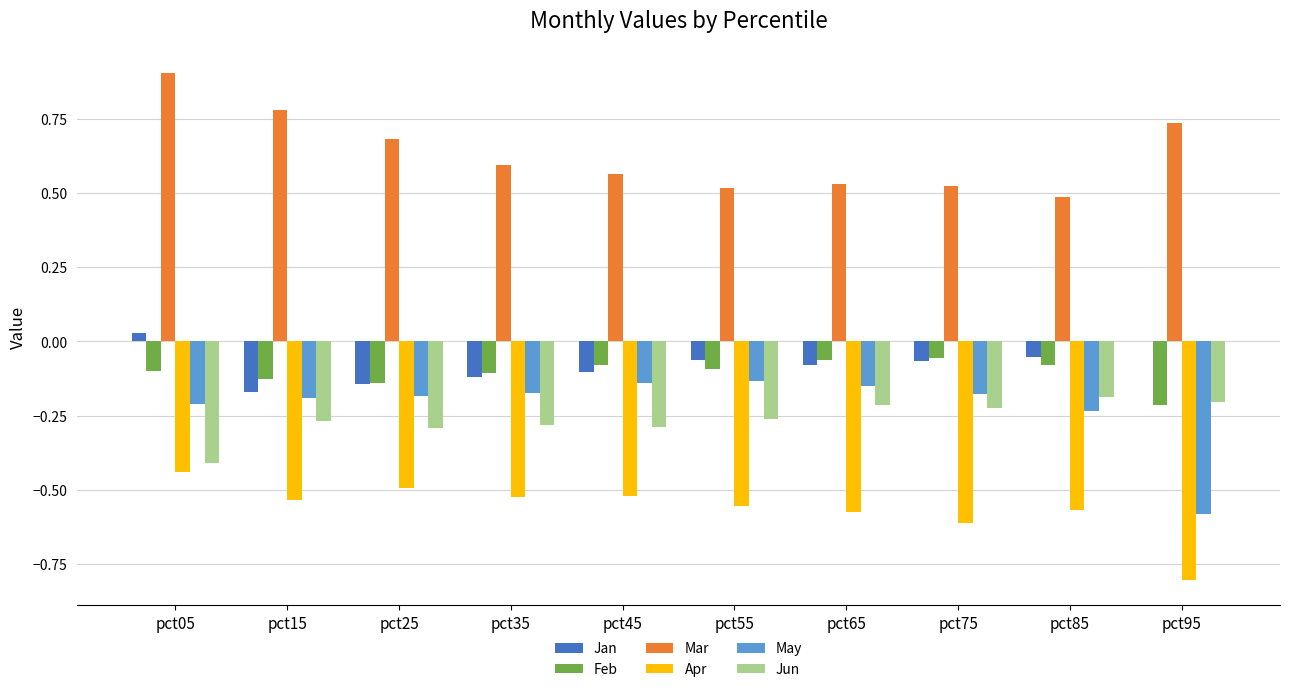

Which series has the largest total across all categories?

Mar